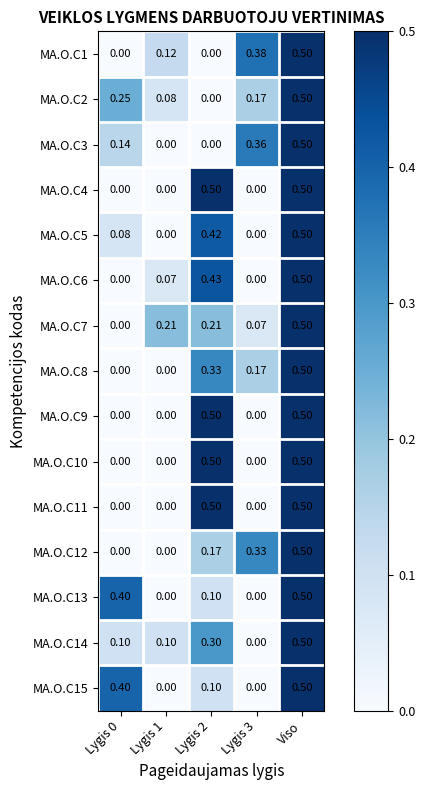

At which label does MA.O.C7 reach its peak?

Viso